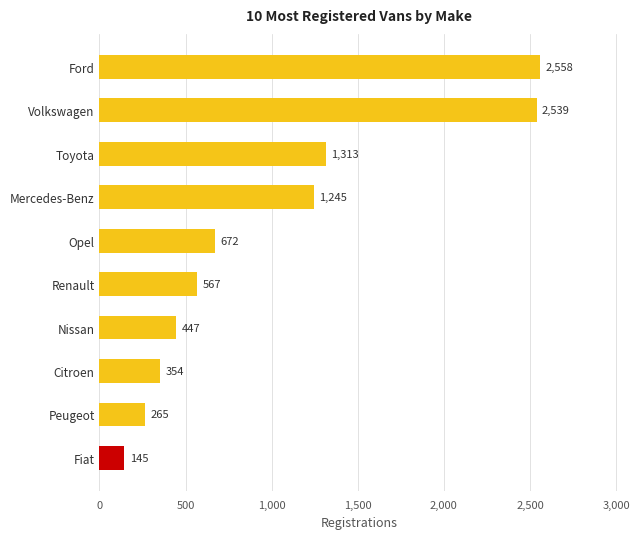

True or false: the data shows 2558 at Ford.

True